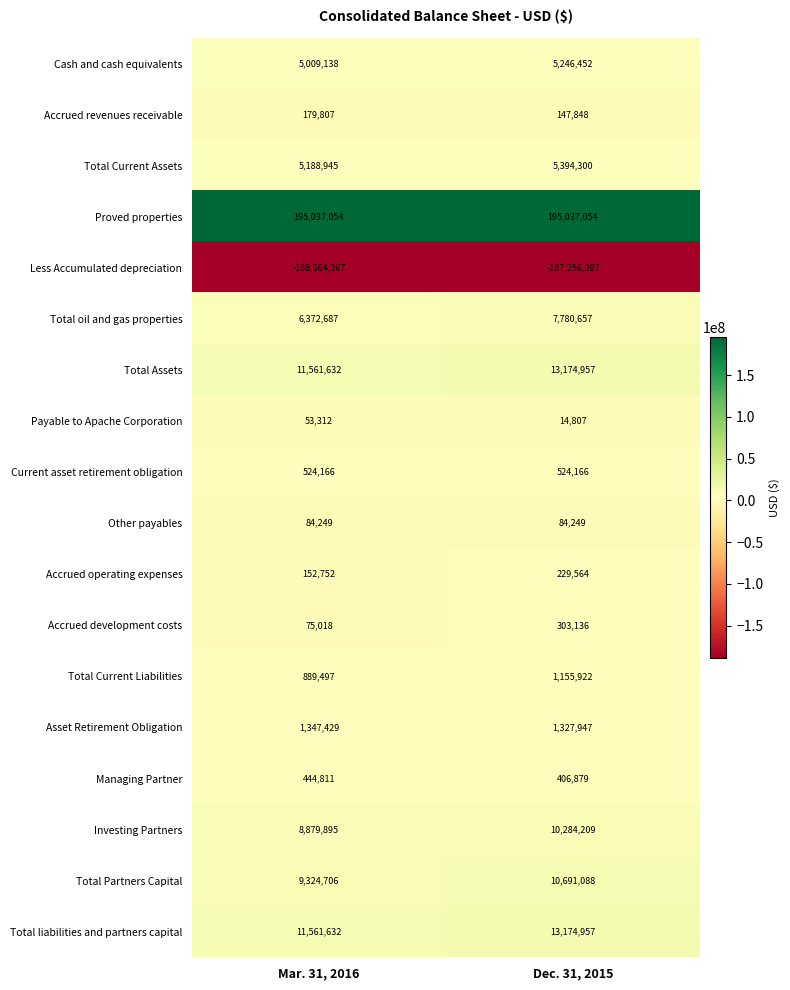

What is the minimum value shown in the chart?

-188664367